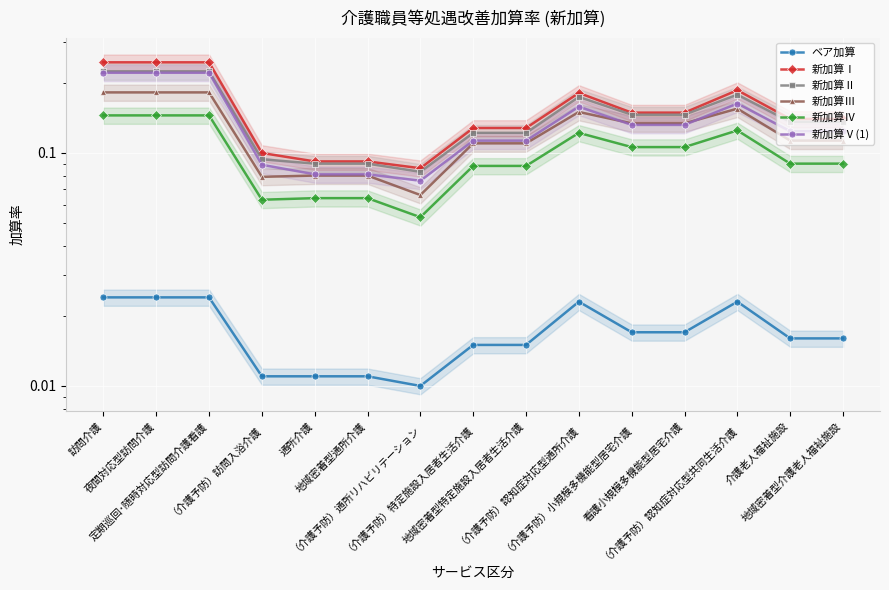

What is the average value of the 新加算Ⅱ series?

0.1